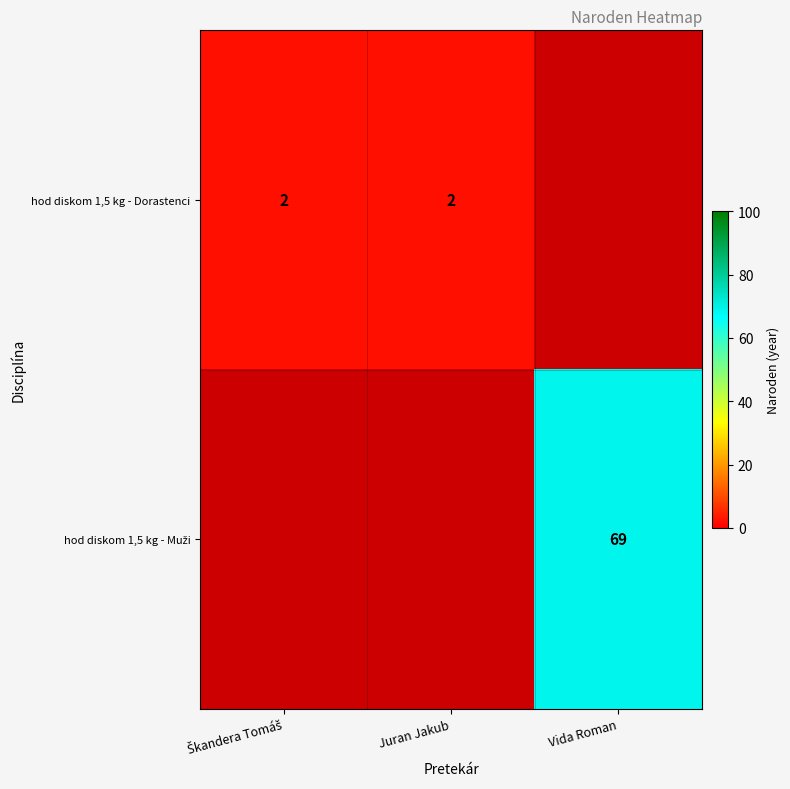

Is the value of hod diskom 1,5 kg - Muži at Juran Jakub greater than the value of hod diskom 1,5 kg - Dorastenci at Juran Jakub?

No